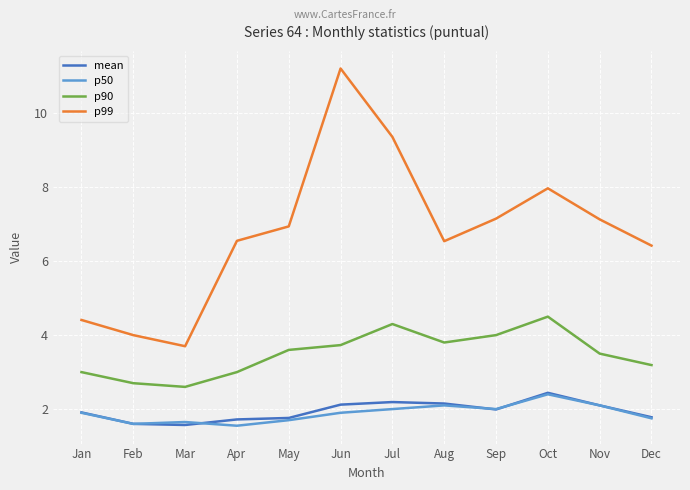

Which category has the highest value across all series?

Jun